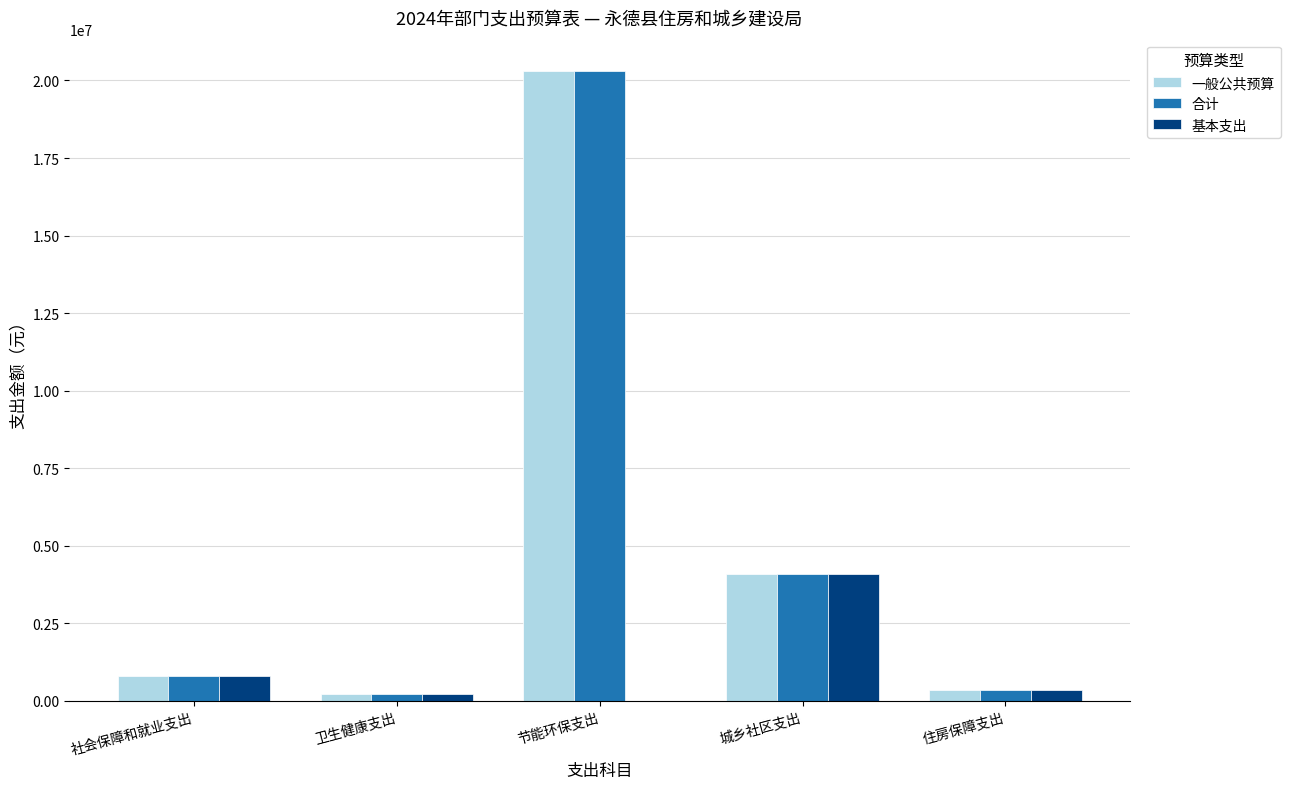

What is the highest value of the 一般公共预算 series?

20300000.0